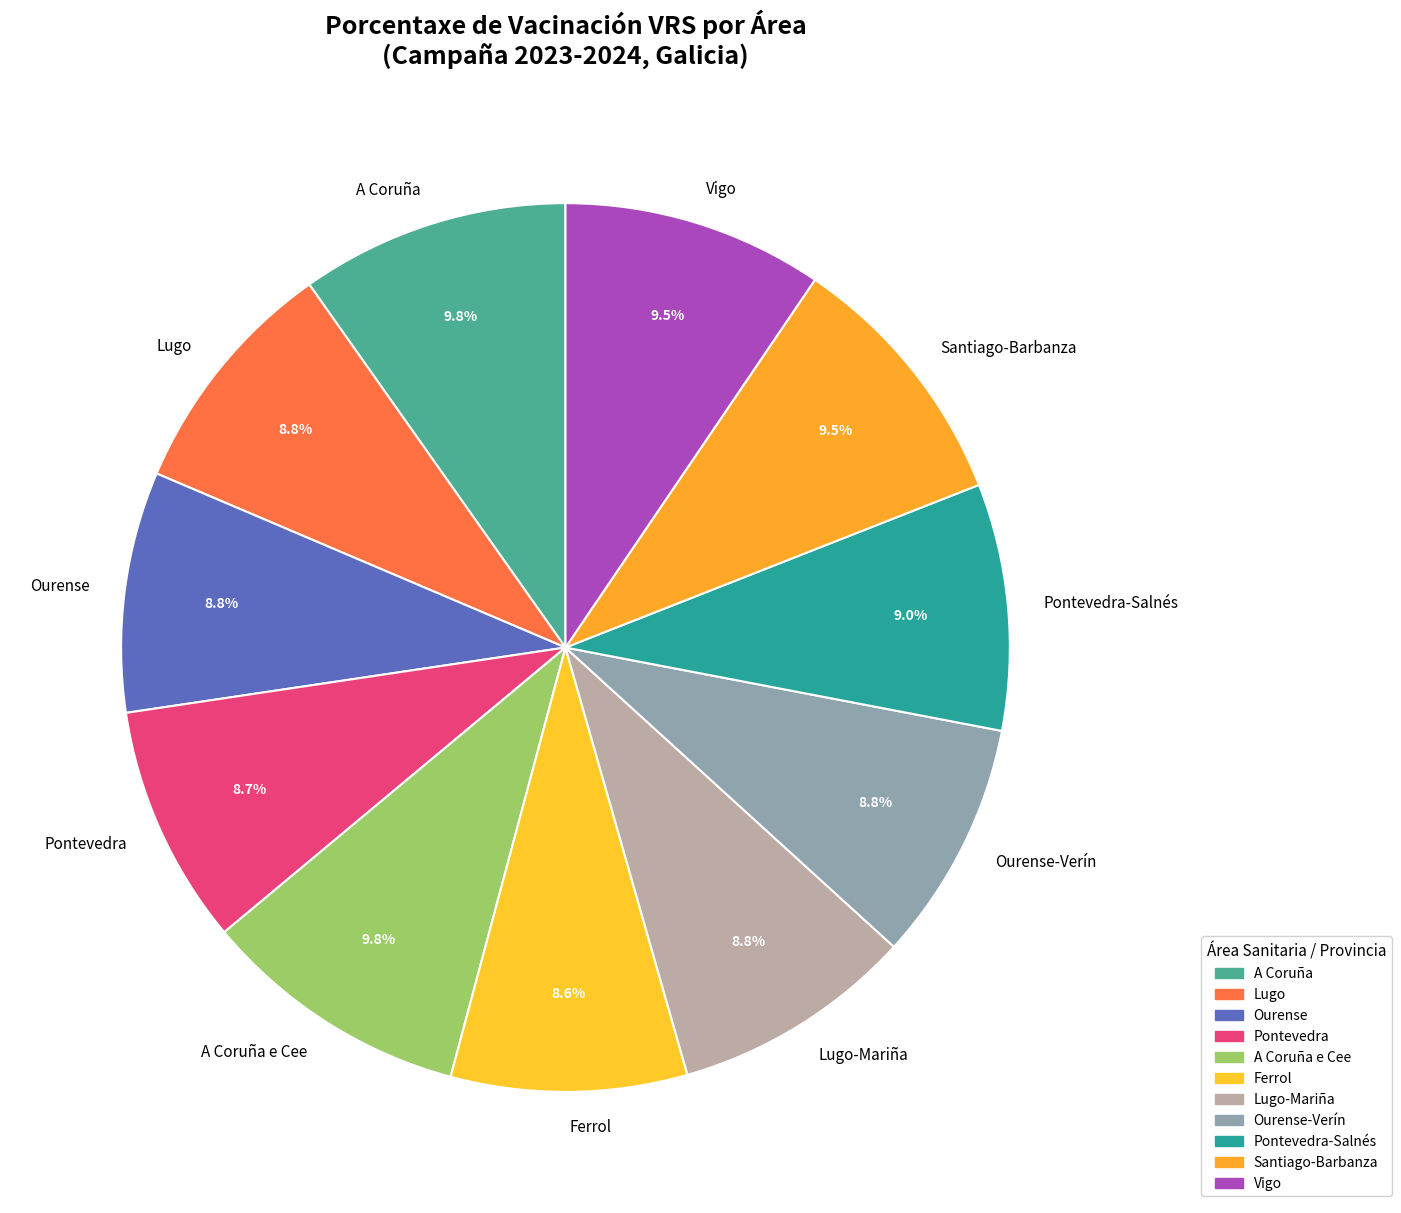

Is there a majority slice in this chart?

No